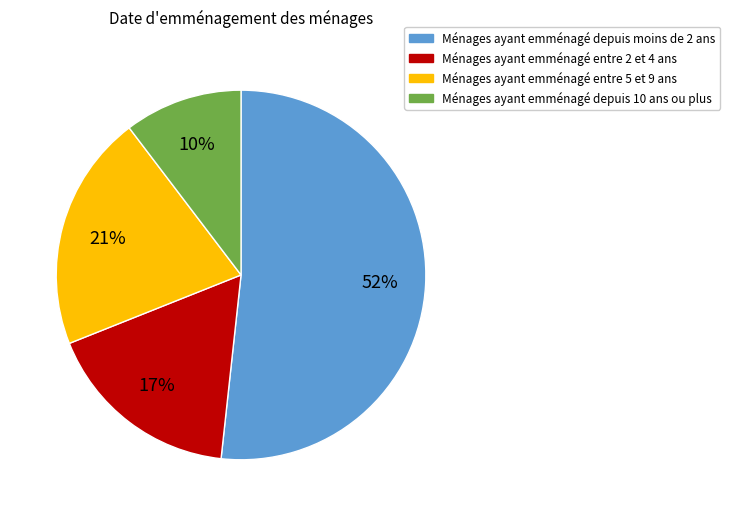

The Ménages ayant emménagé entre 2 et 4 ans slice represents 32% of the pie. True or false?

False